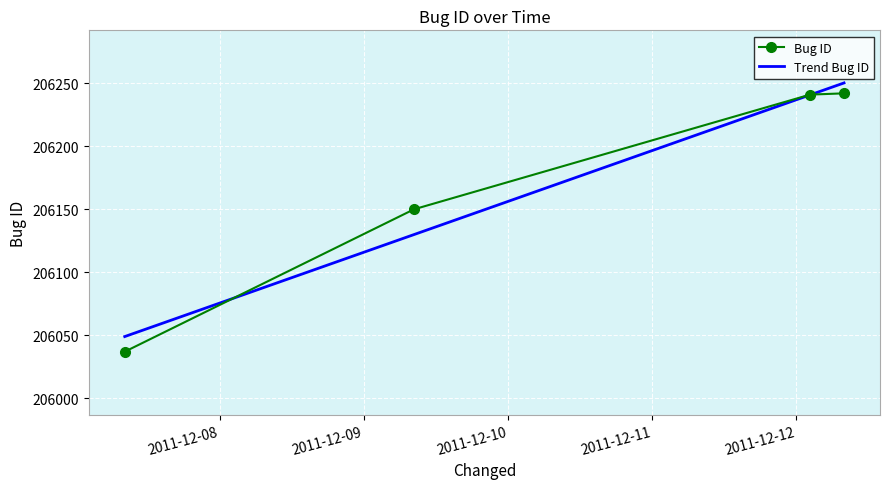

True or false: the data shows 206242 at 2011-12-12 07:57.

True